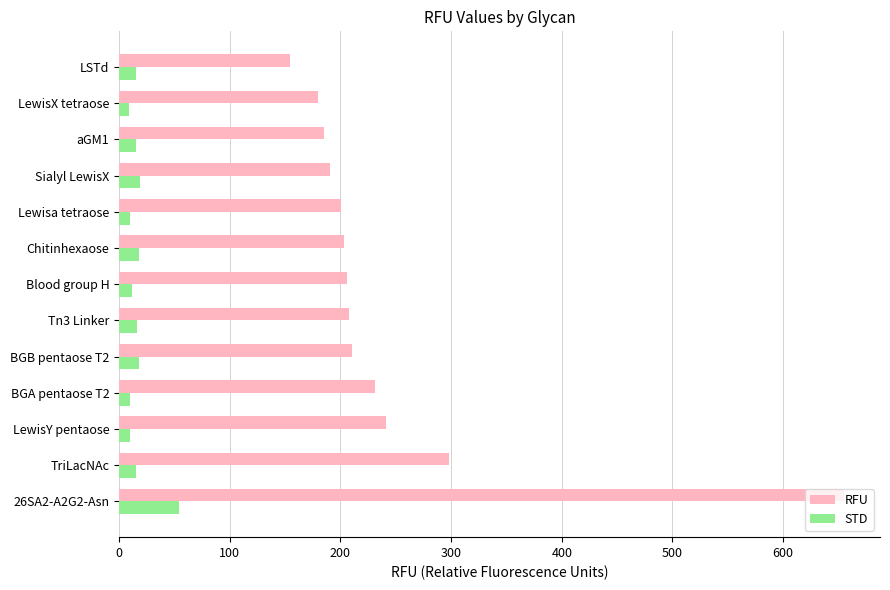

What is the greatest value displayed?

654.8